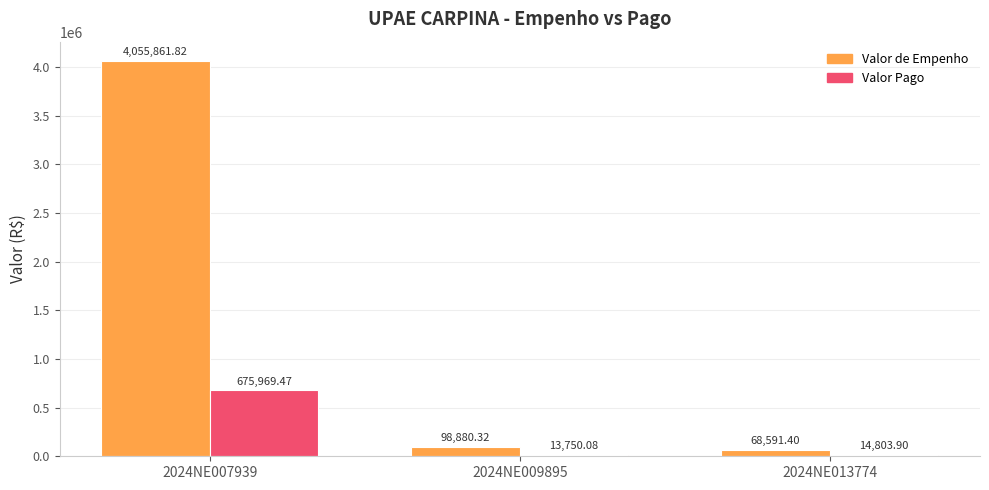

What is the spread (max minus min) of values at 2024NE013774?

53787.5